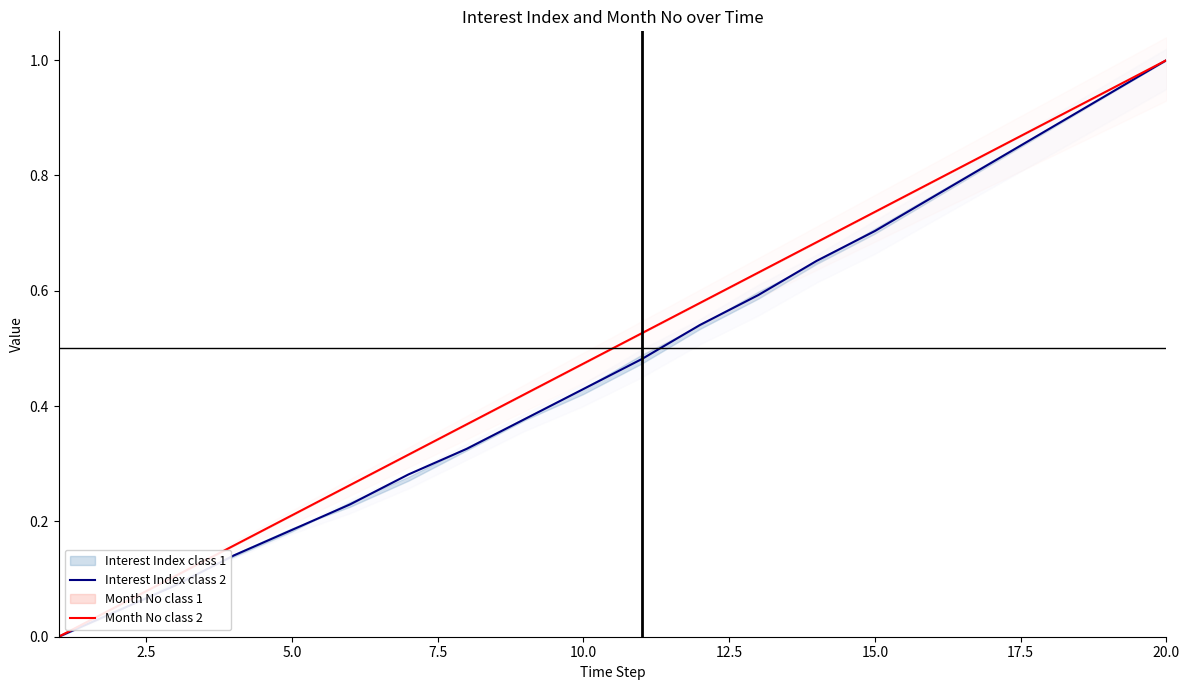

The value of Month No class 2 at 20.0 is 1.0. True or false?

True